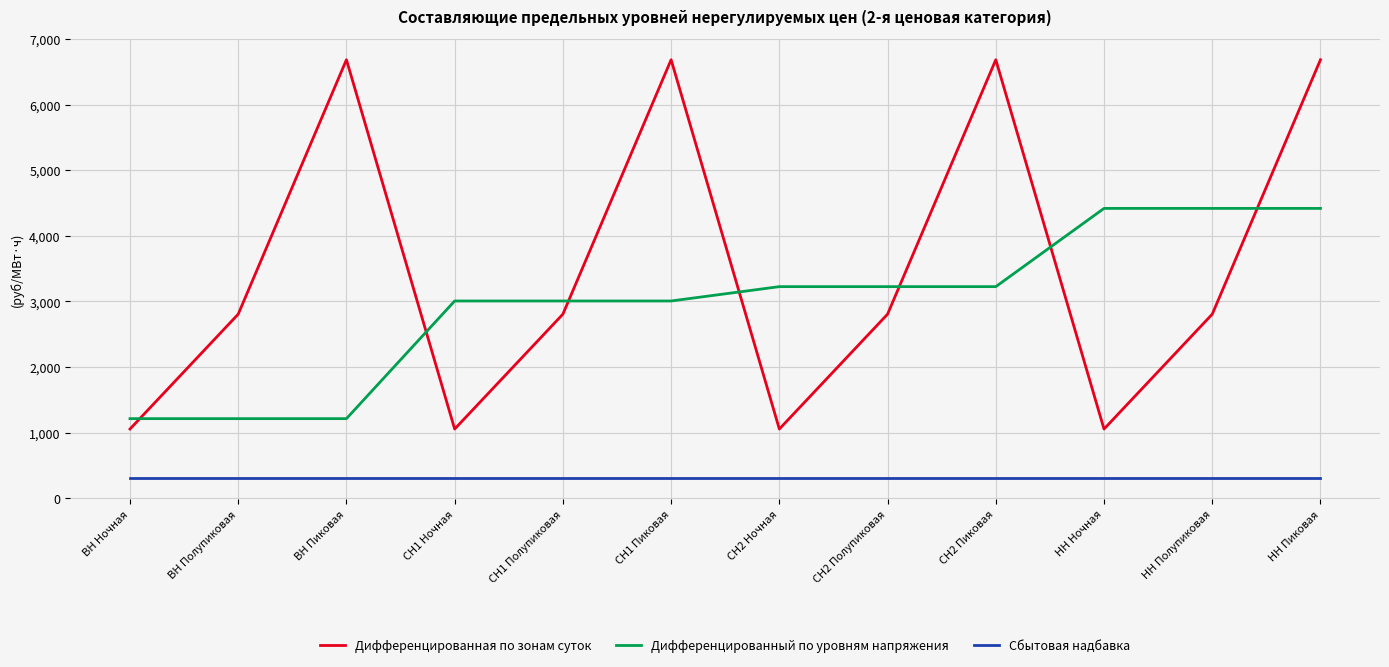

The Дифференцированная по зонам суток series shows 1053.8 at СН2 Ночная. True or false?

True